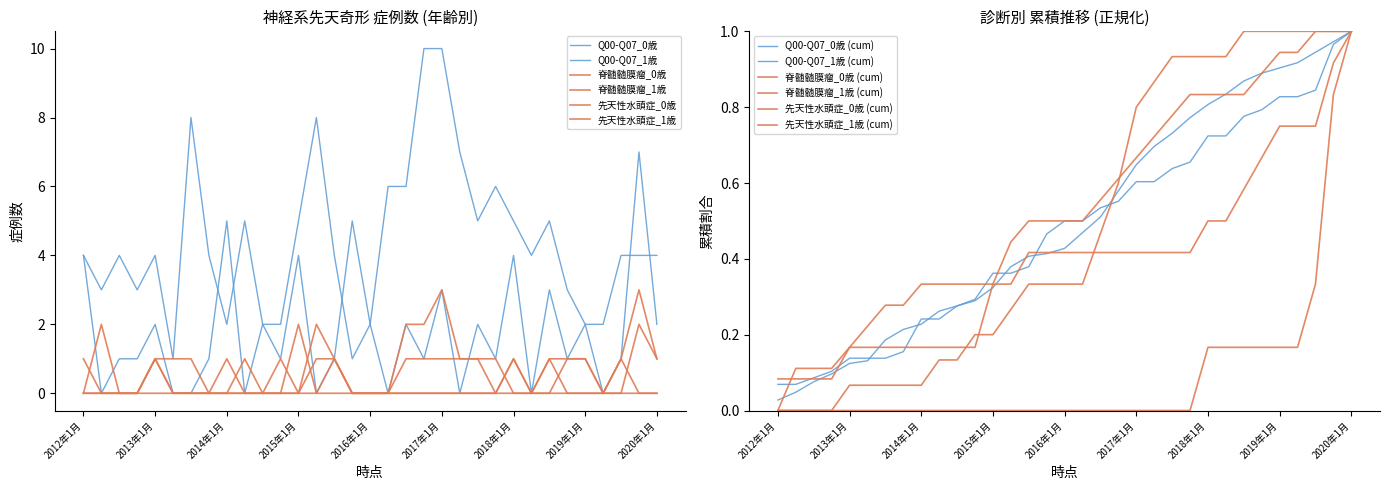

What is the maximum value shown in the chart?

10